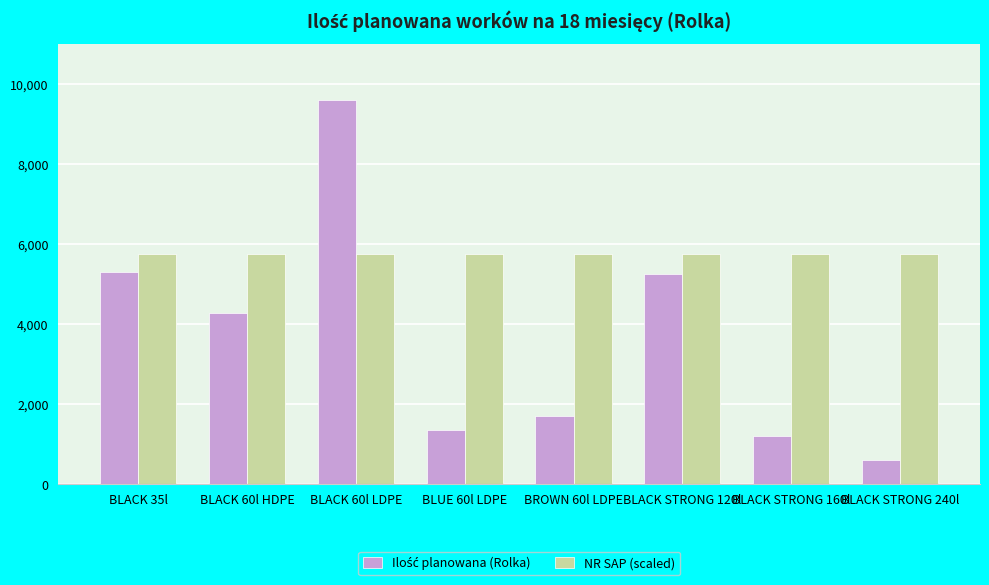

What is the average value of the NR SAP (scaled) series?

5759.6